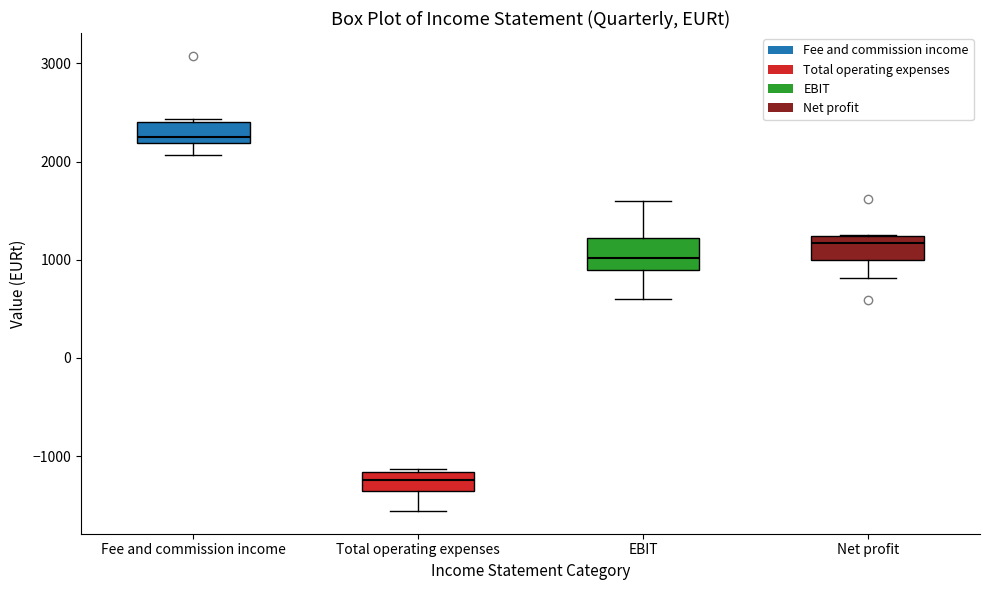

Reading left to right, transcribe this box plot: for each box, give where its median line is, the range the box spans, and where its two whiskers end, as read against the y-axis. The values are not printed on the chart, so give them approximately, as read against the axis.

Fee and commission income: median 2300, box 2200 to 2400, whiskers 2100 to 2400
Total operating expenses: median -1200 (inside the box), box -1400 to -1200, whiskers -1600 to -1100
EBIT: median 1000, box 900 to 1200, whiskers 600 to 1600
Net profit: median 1200 (just below the box's upper edge), box 1000 to 1200, whiskers 800 to 1200